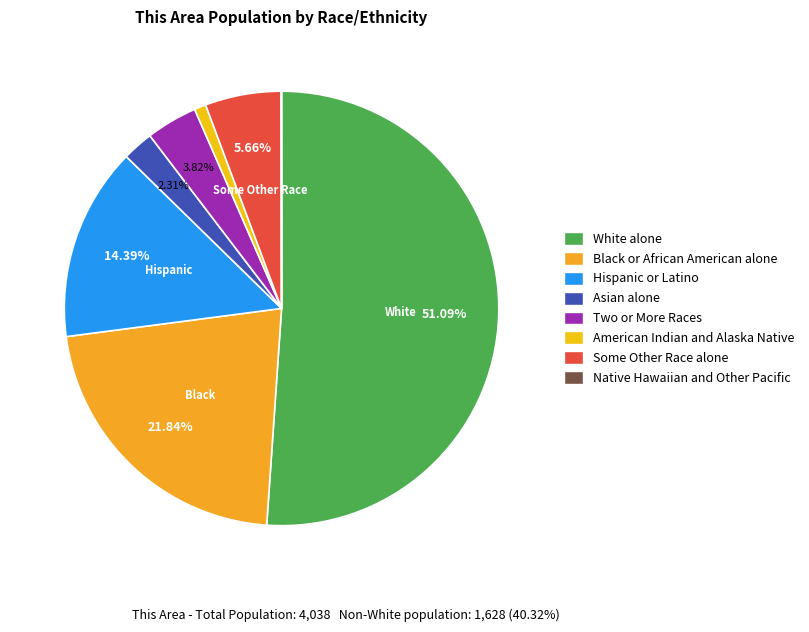

What percentage is the Black or African American alone slice, to the nearest percent?

22%